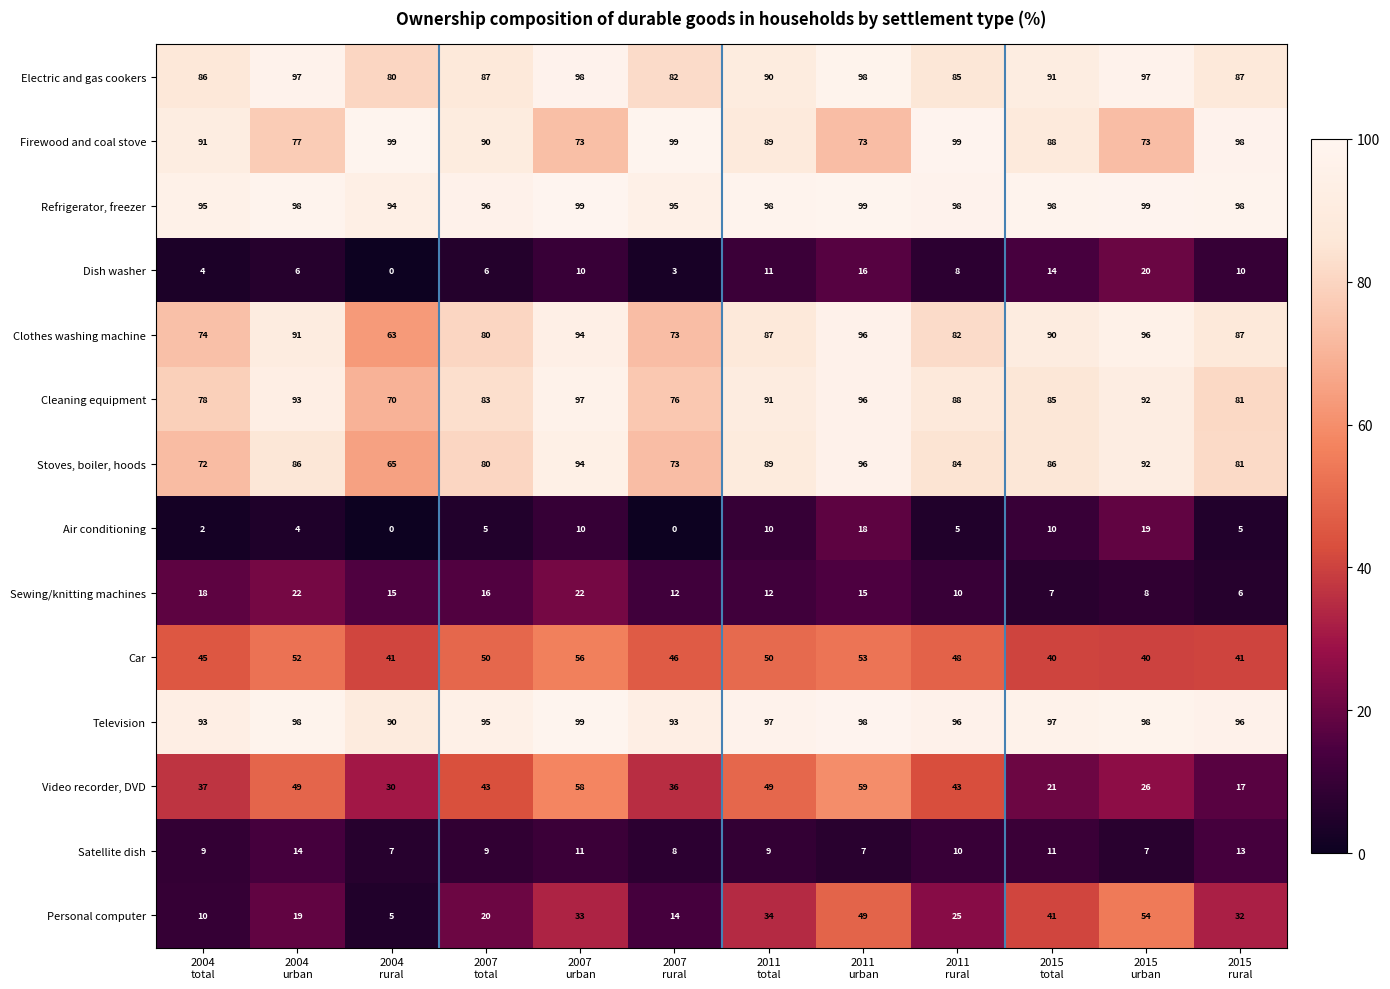

What is the difference between the highest and lowest values at 2015
urban?

92